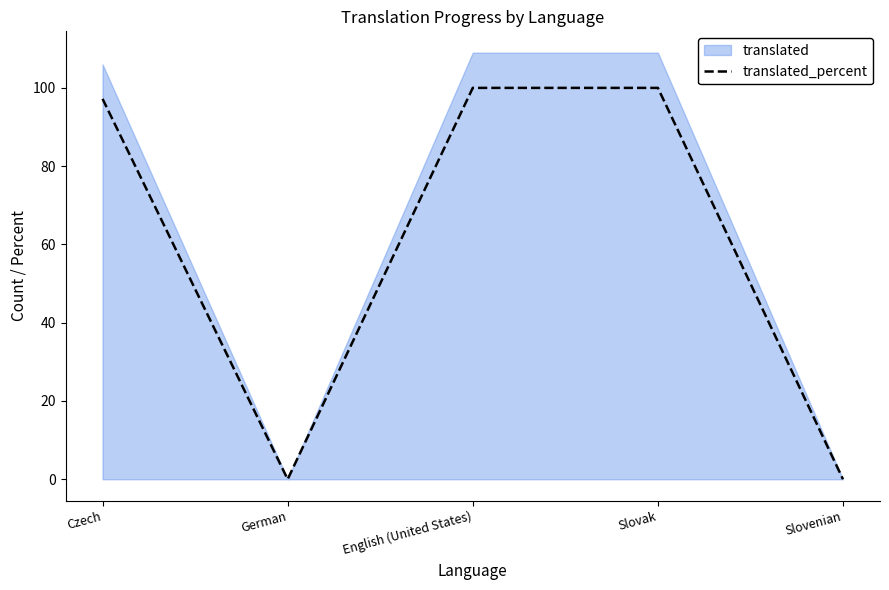

Reading left to right, what are all the values shown in this chart?

translated: 106.0	0.0	109.0	109.0	0.0
translated_percent: 97.2	0.0	100.0	100.0	0.0